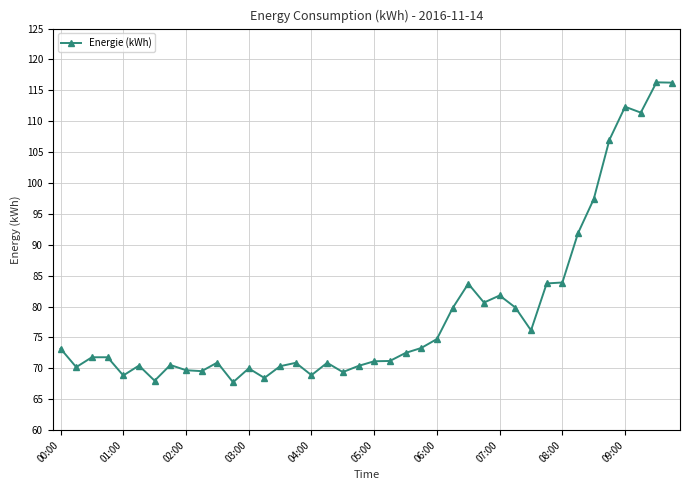

What is the minimum value shown in the chart?

67.8